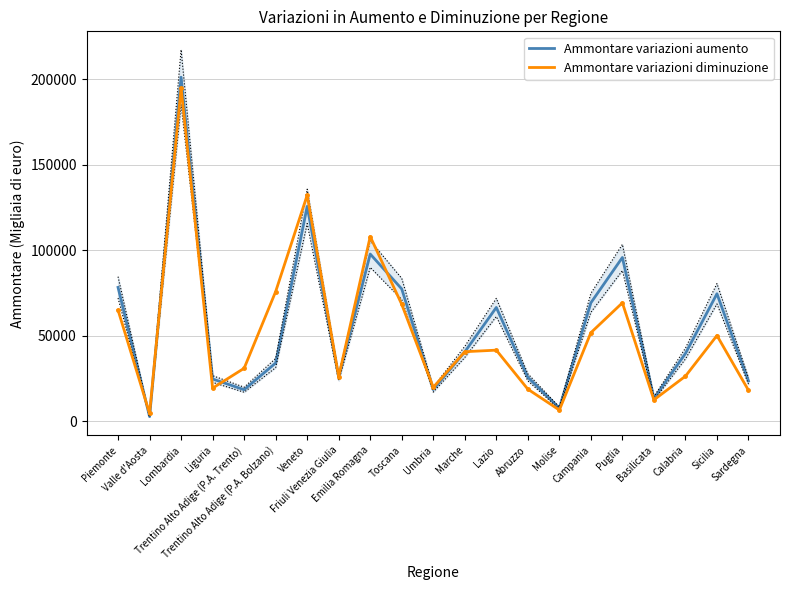

Which series has the largest range (max minus min)?

Ammontare variazioni aumento